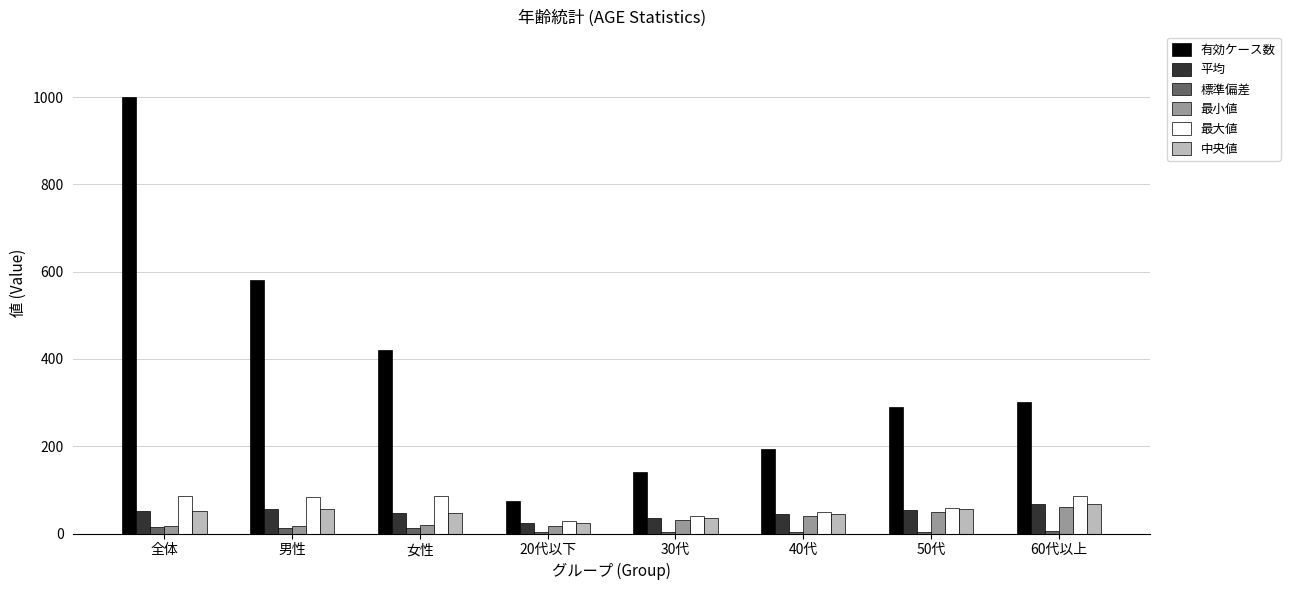

What is the maximum value for 中央値?

67.0